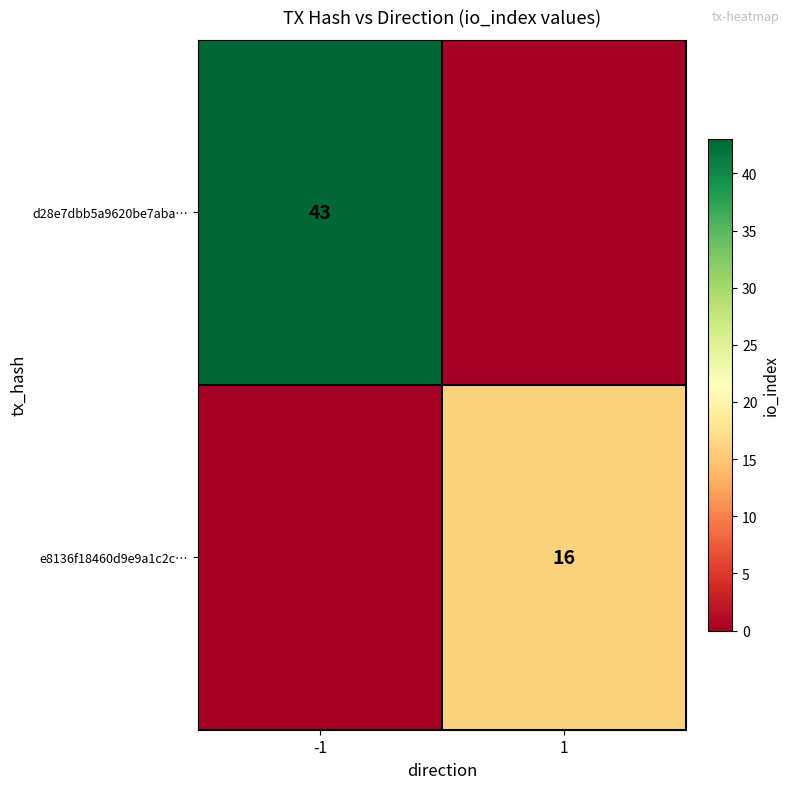

The d28e7dbb5a9620be7aba… series shows 43 at -1. True or false?

True